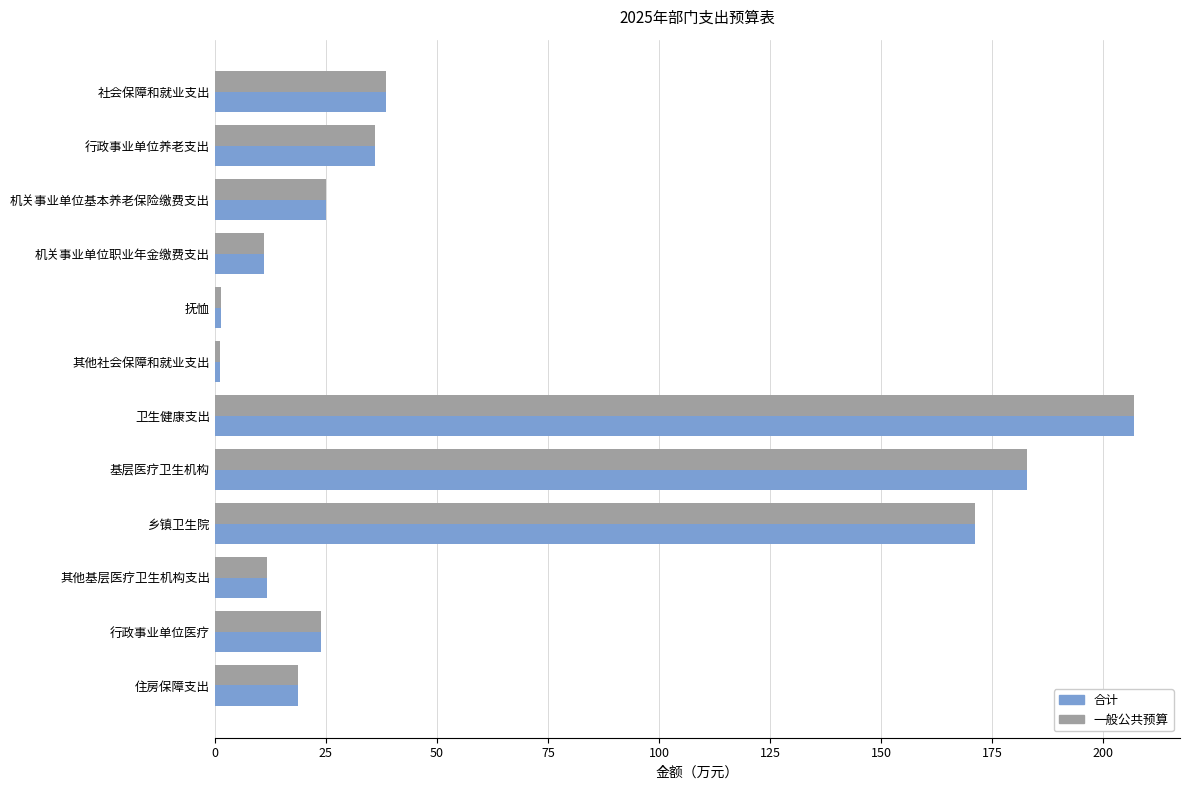

Is the value of 合计 at 社会保障和就业支出 greater than the value of 一般公共预算 at 其他基层医疗卫生机构支出?

Yes